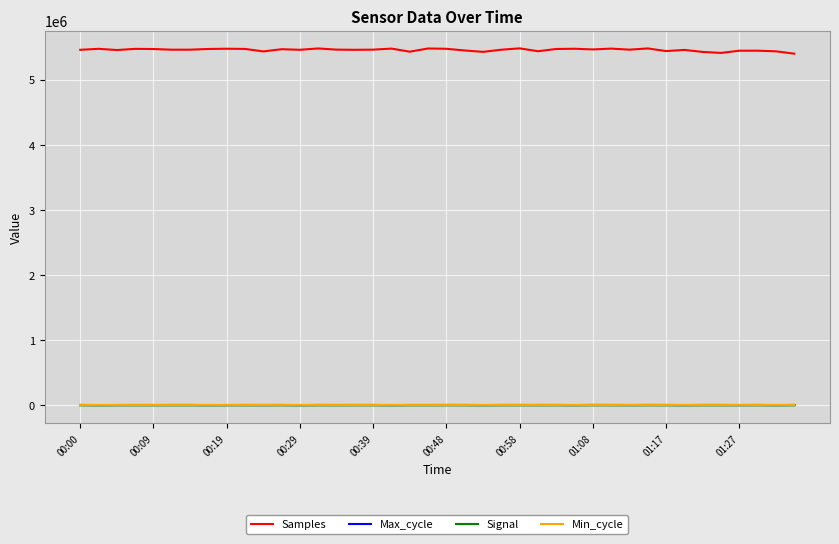

True or false: Signal and Samples cross at least once.

False